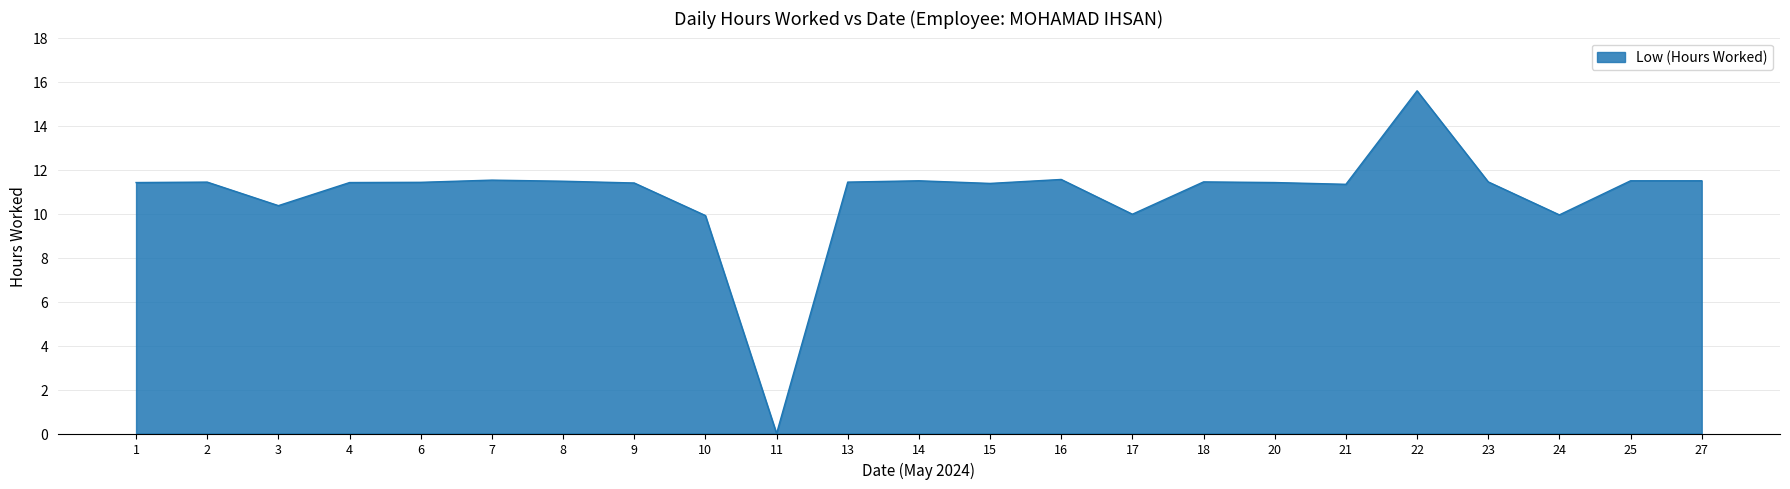

What is the difference between the values at 22 and 18?

4.1